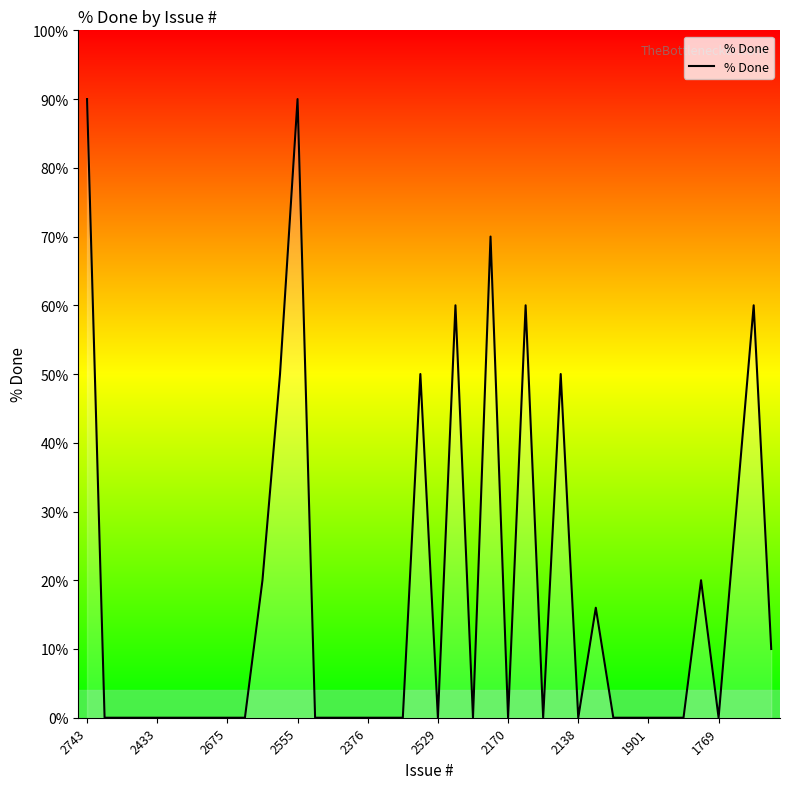

What is the change in value from 2170 to 35?

+20